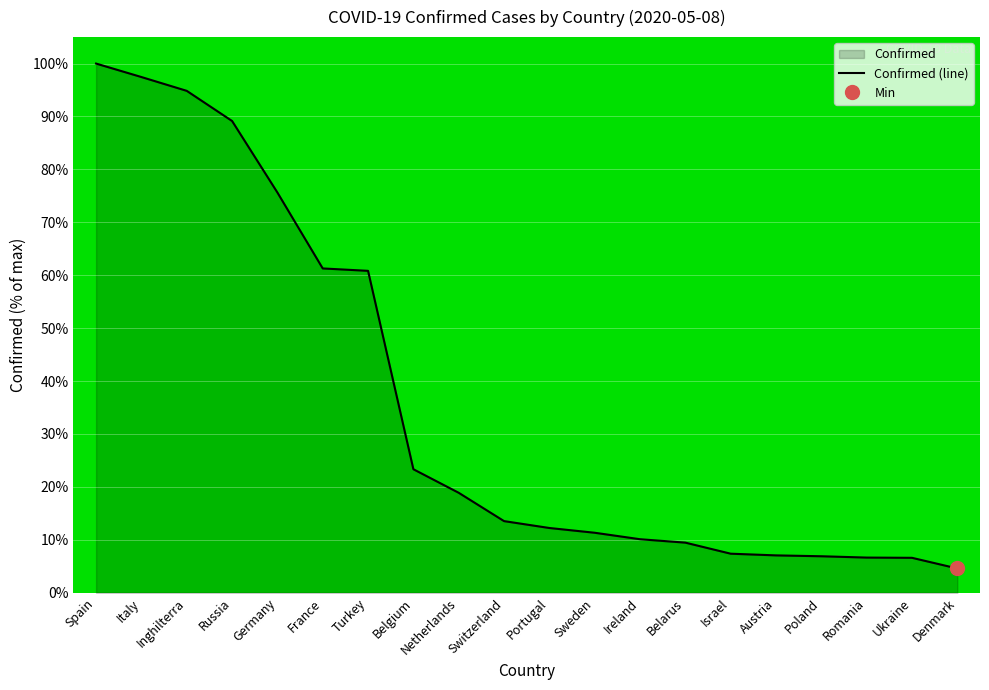

What is the label of the 1st point from the left?

Spain